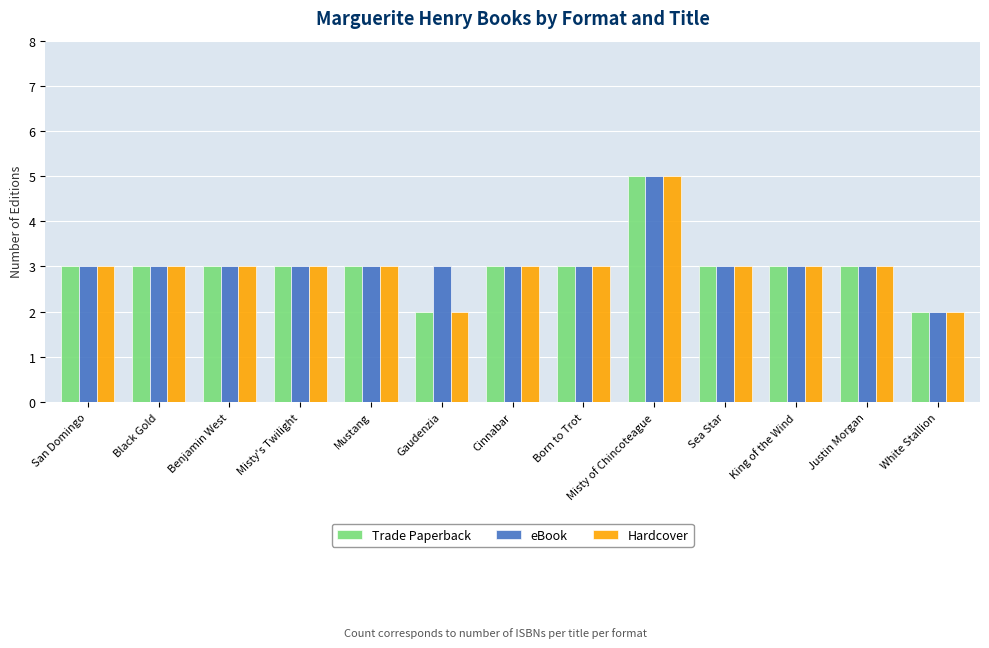

What are all the series names shown in the legend?

Trade Paperback, eBook, Hardcover